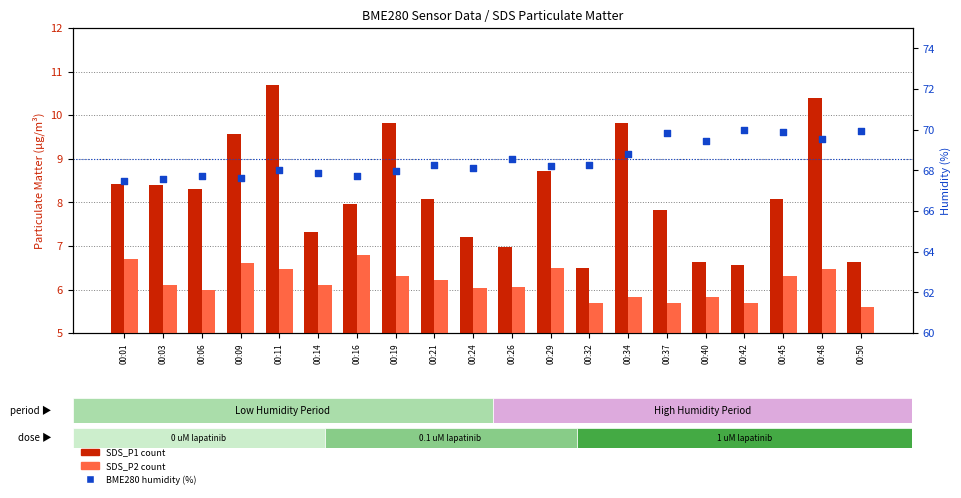

Which series contains the highest Y value?

BME280 Humidity (%)